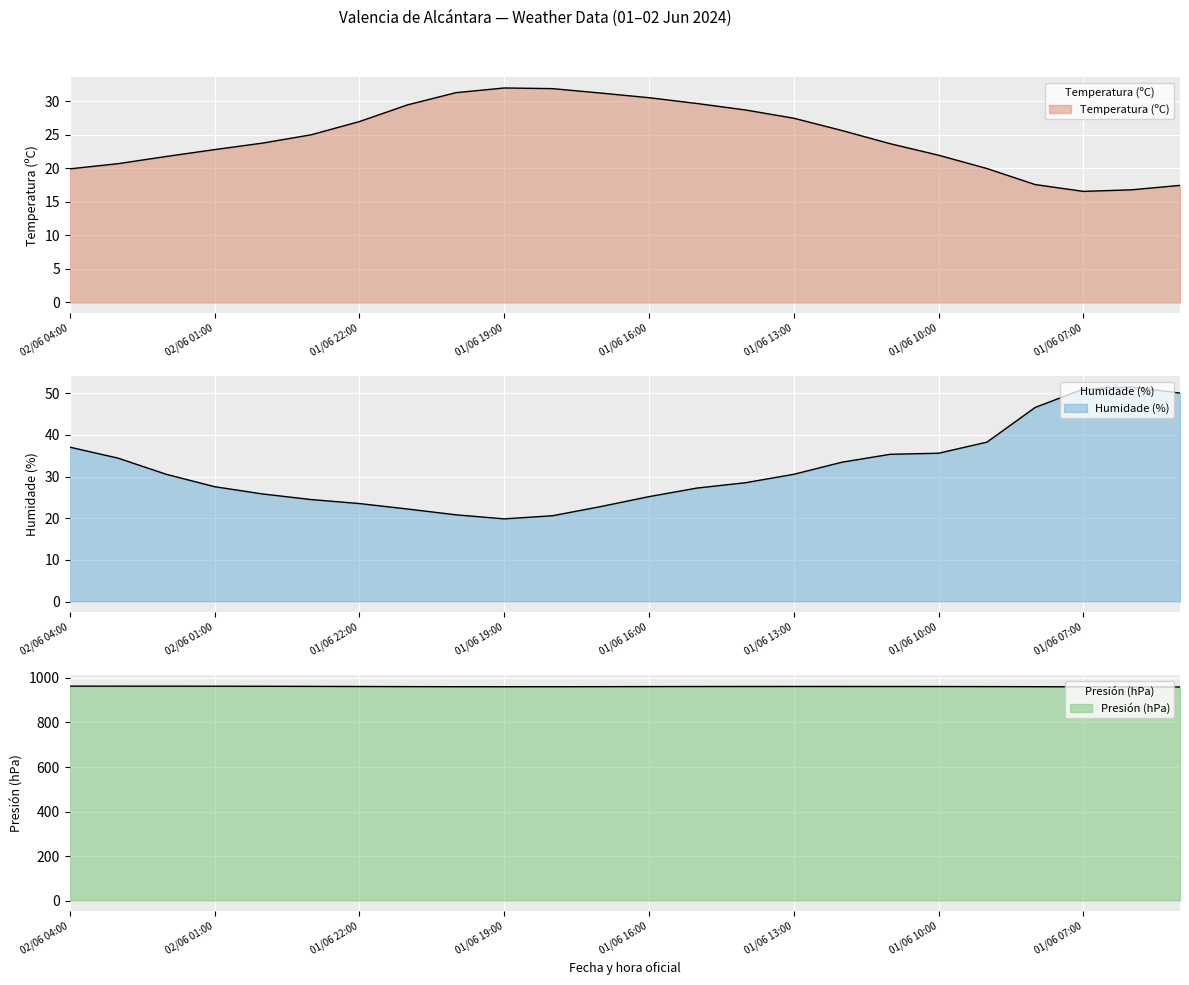

True or false: Humidade (%) and Presión (hPa) cross at least once.

False